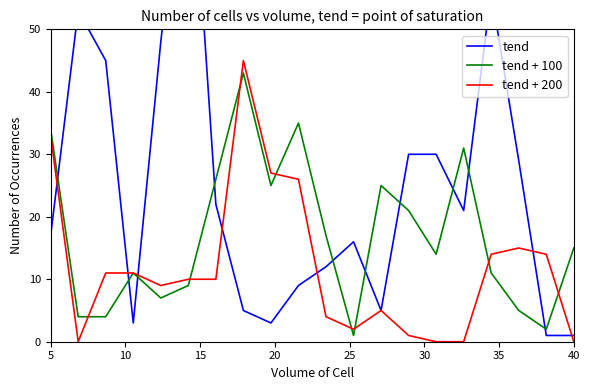

The tend + 100 series shows 34 at 5. True or false?

True